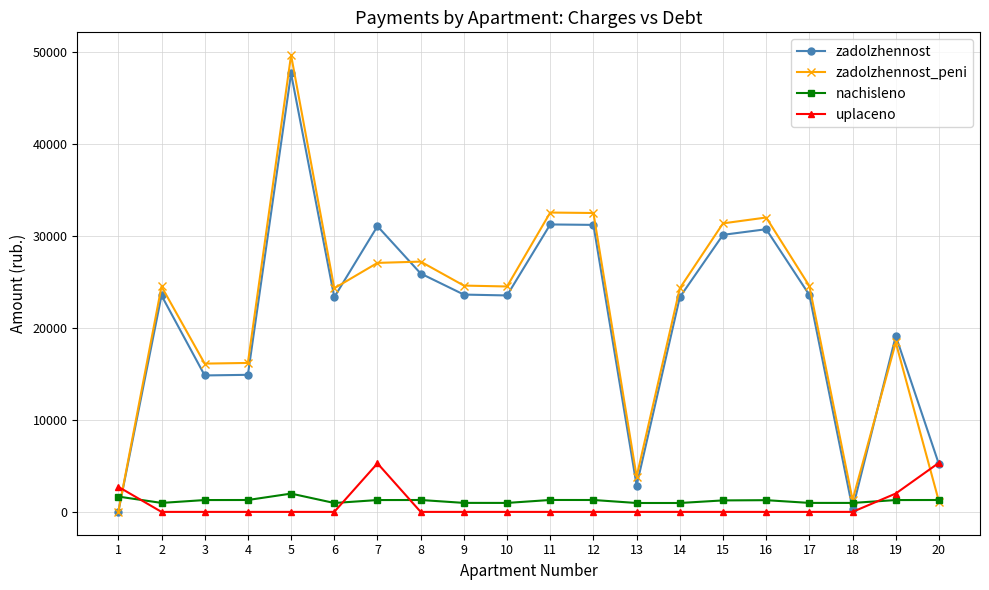

Is the value of zadolzhennost at 14 greater than the value of nachisleno at 3?

Yes